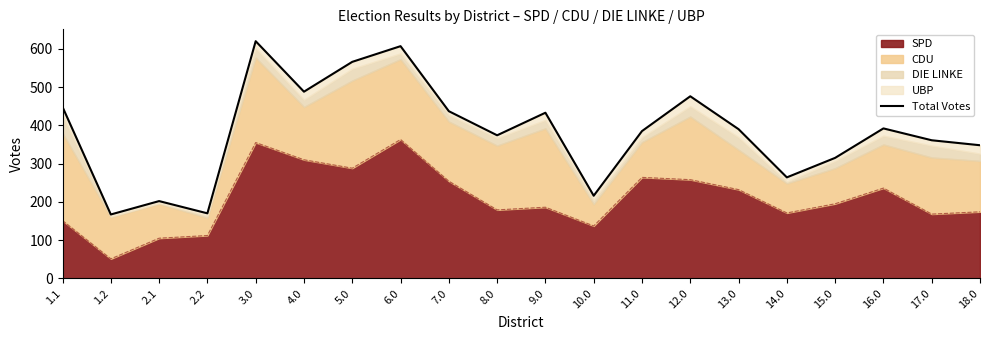

Is it true that the value at 6.0 is 607?

True